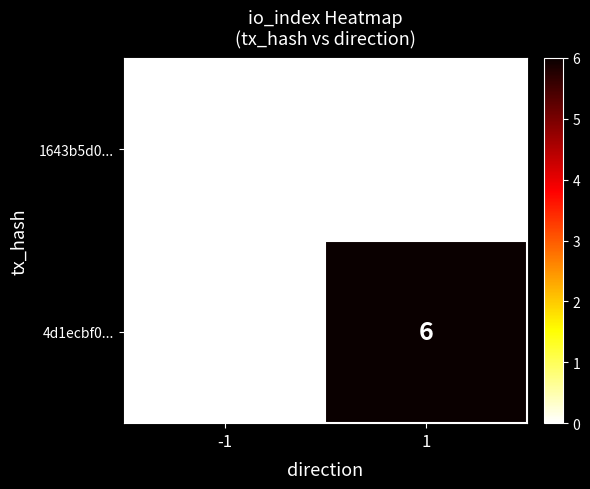

List the series in order of their peak value, lowest first.

1643b5d0..., 4d1ecbf0...